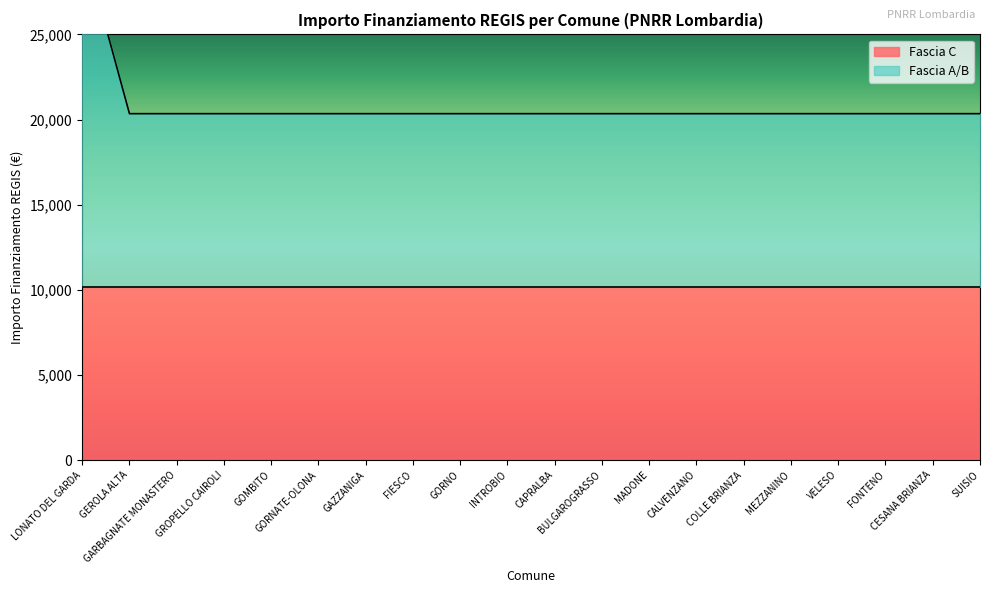

What is the average value?

20853